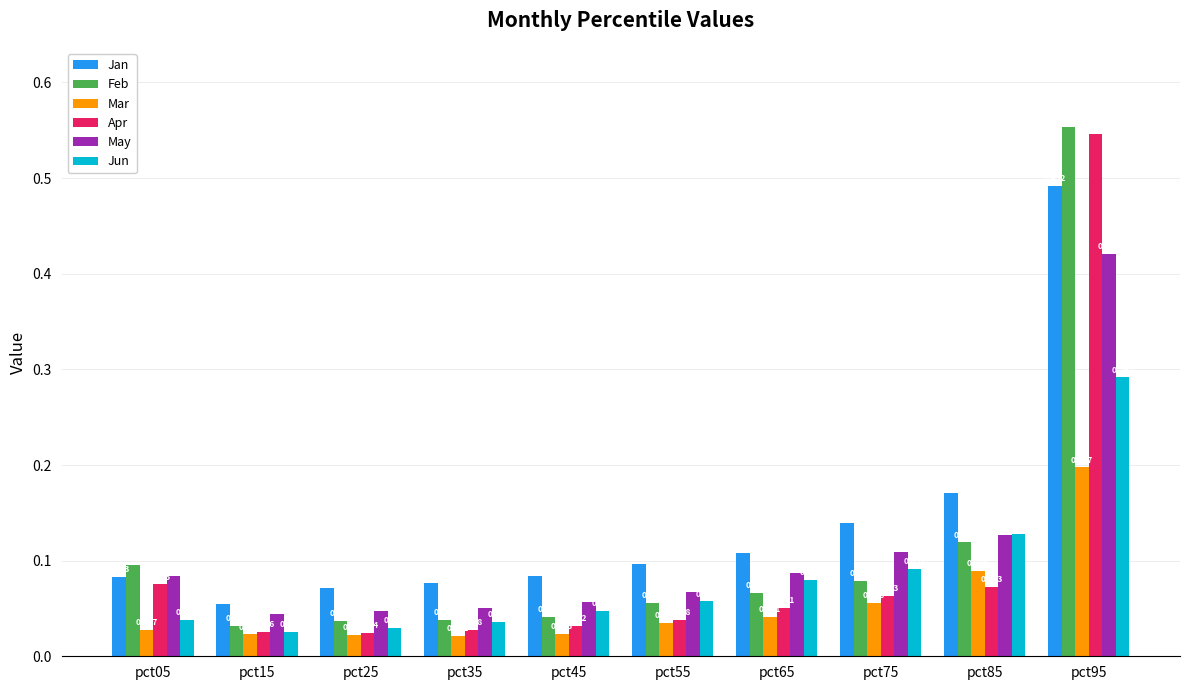

Count the number of data series in this chart.

6